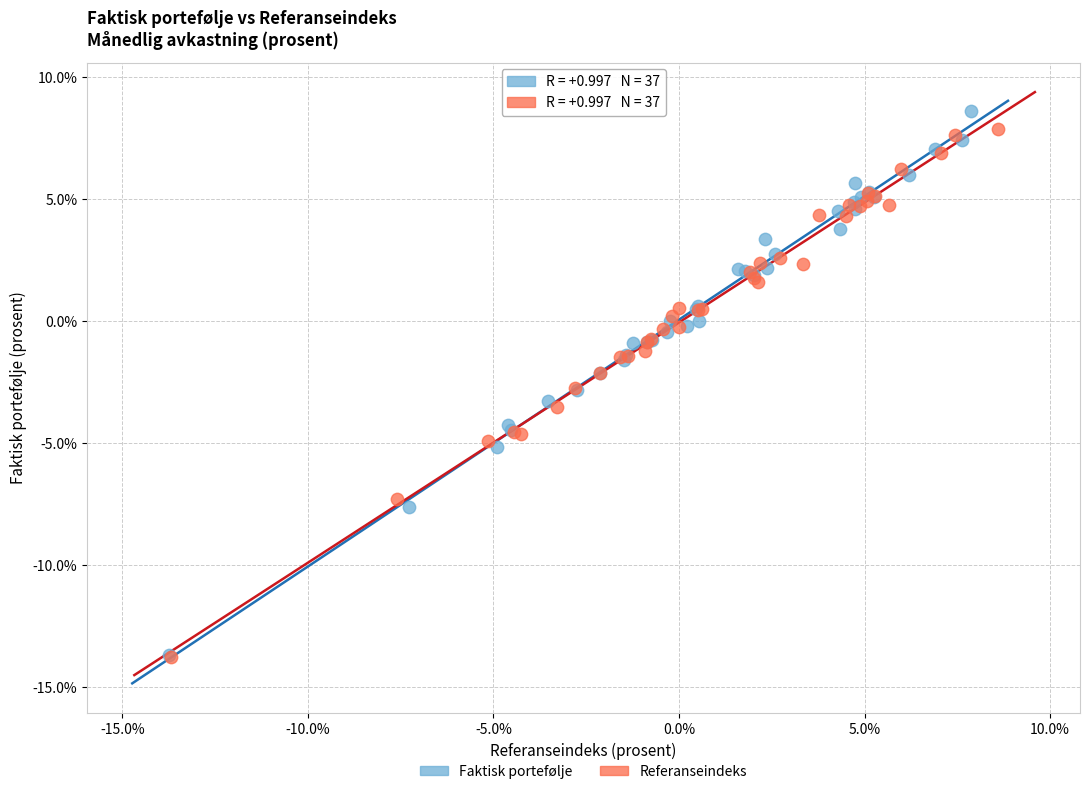

Which series has the widest spread of Y values?

Faktisk portefølje